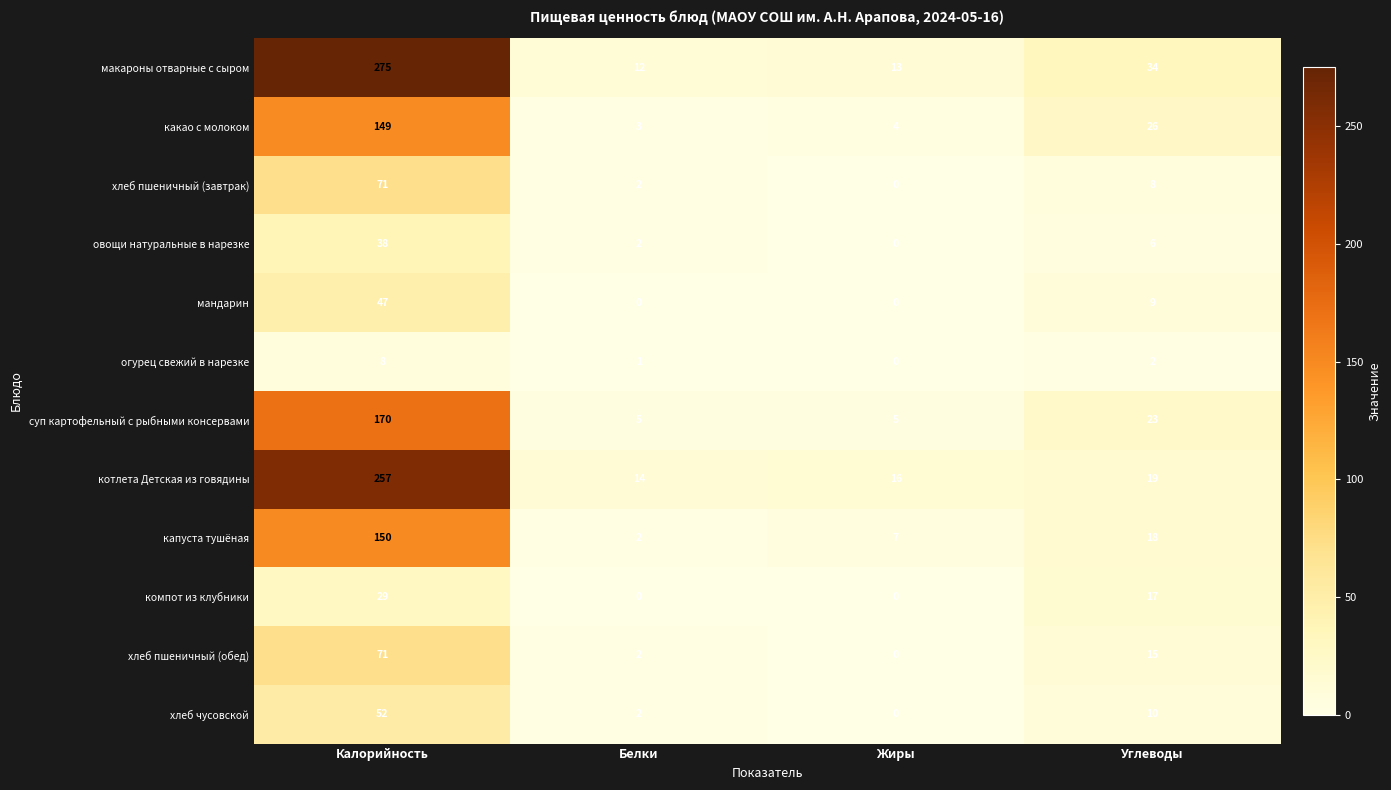

What is the difference between the highest and lowest values at Калорийность?

267